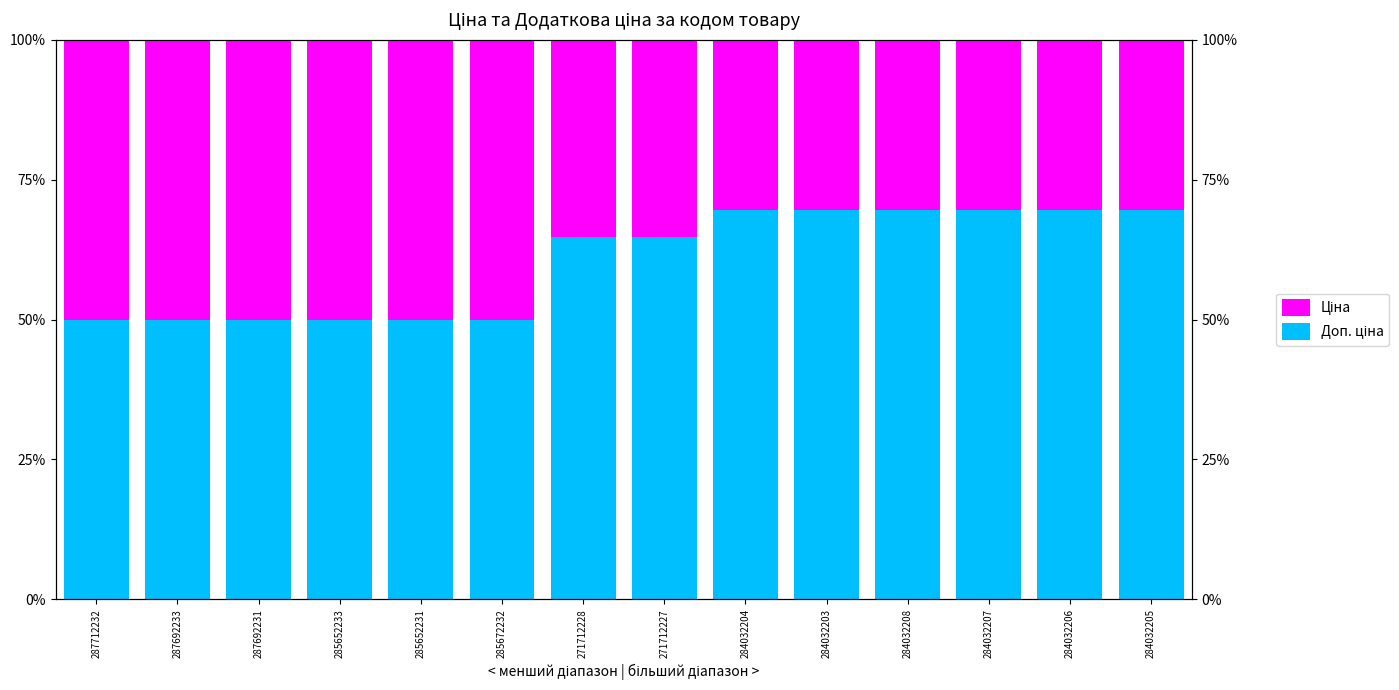

What is the label of the 12th bar from the left?

284032207